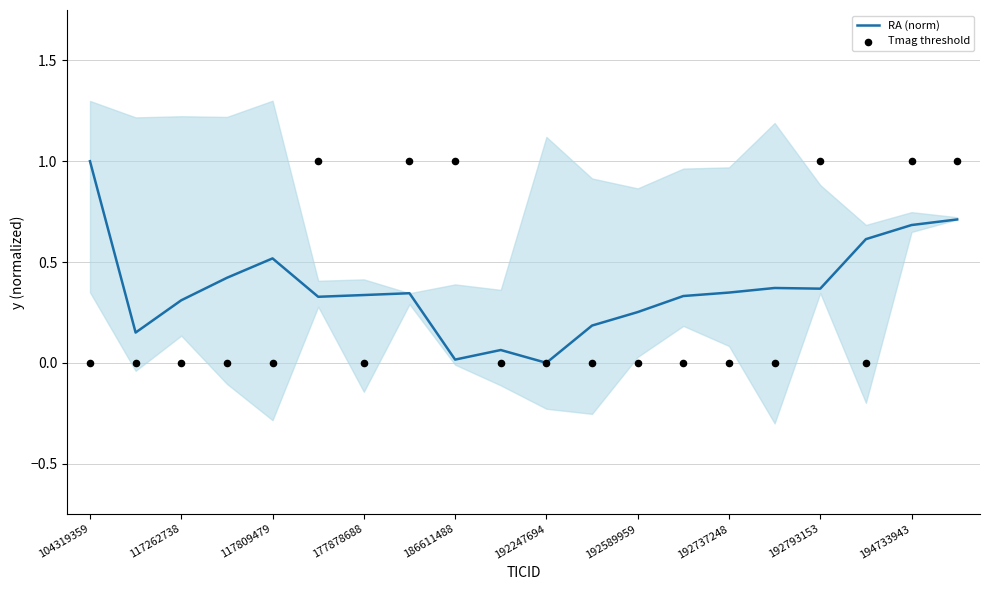

Is the value of Tmag threshold at 15 greater than the value of RA (norm) at 186611488?

No